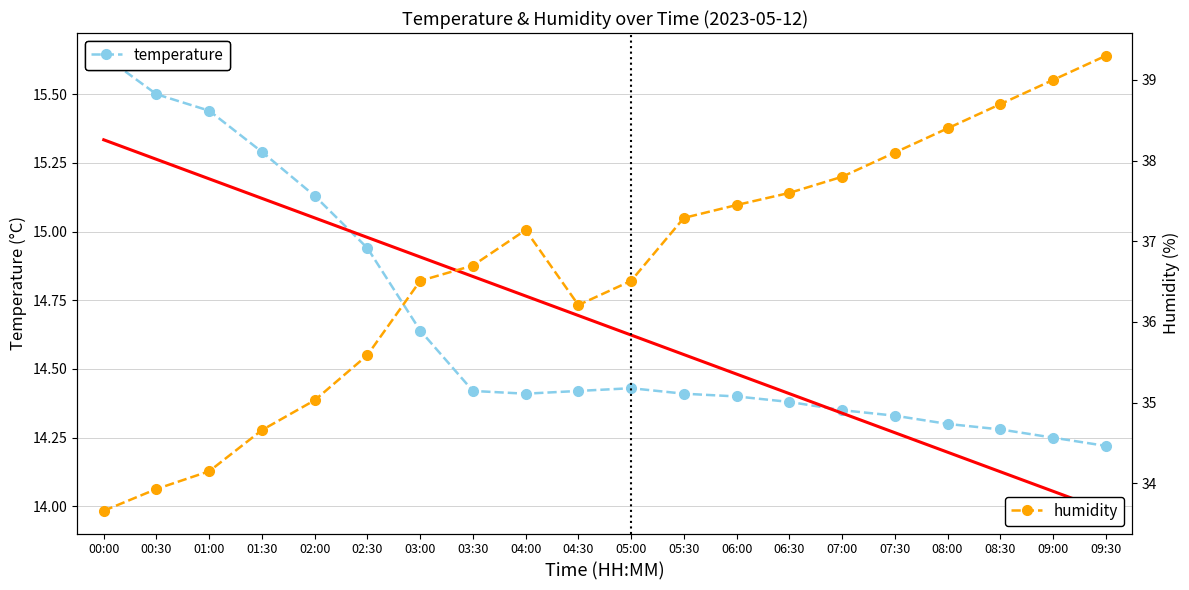

Which series has the largest range (max minus min)?

humidity